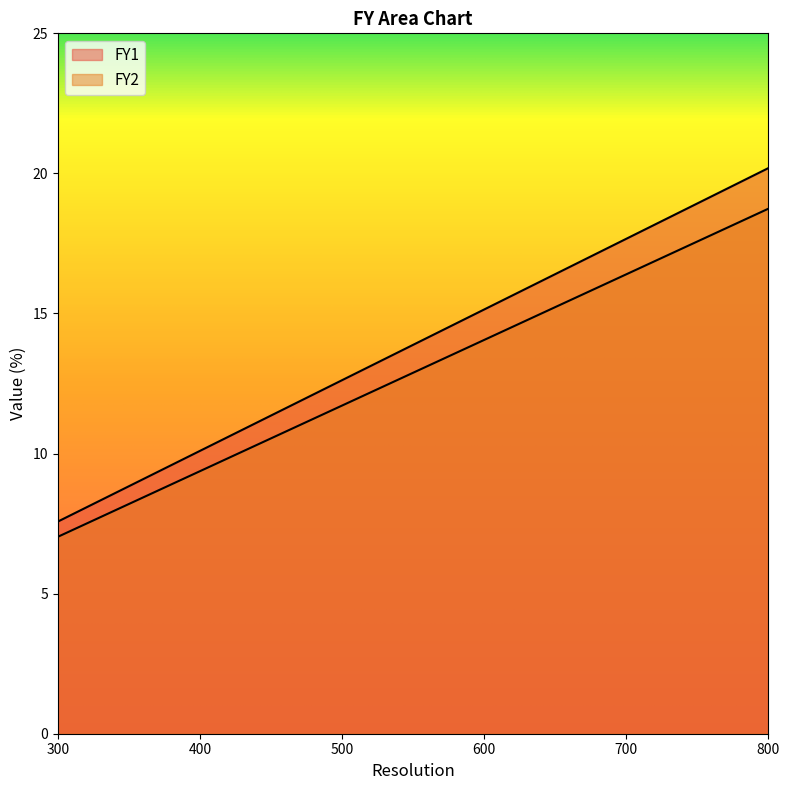

How many values in the FY2 series are below 14?

3